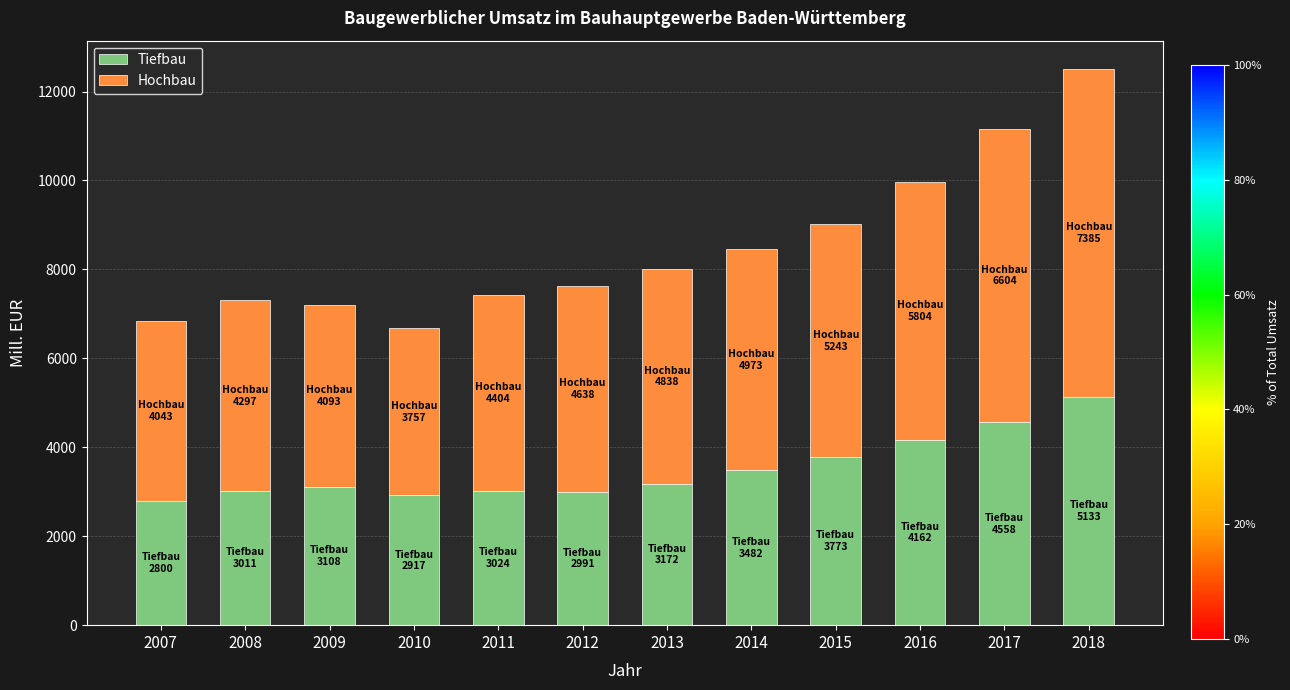

True or false: Tiefbau has a value of 4512 at 2013.

False